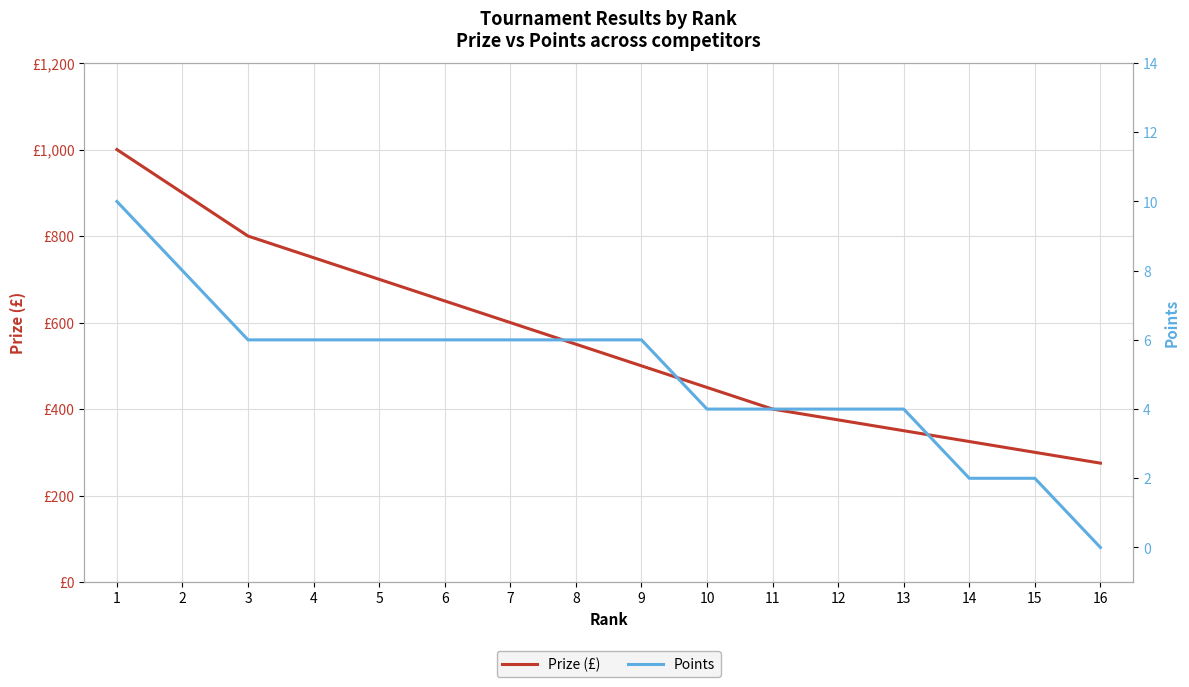

List the labels in order of Prize (£) value, smallest first.

16, 15, 14, 13, 12, 11, 10, 9, 8, 7, 6, 5, 4, 3, 2, 1